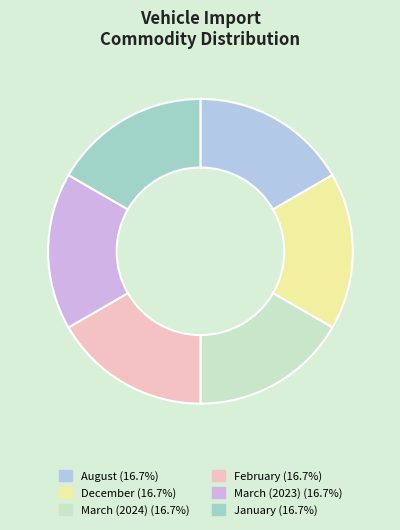

Is it true that January is 17% of the pie?

True